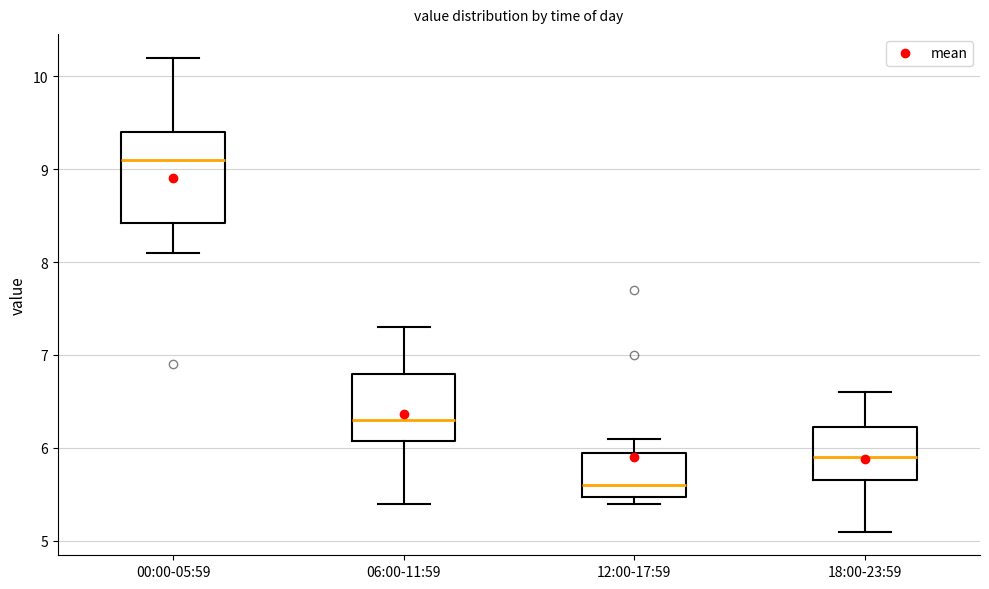

Reading left to right, transcribe this box plot: for each box, give where its median line is, the range the box spans, and where its two whiskers end, as read against the y-axis. The values are not printed on the chart, so give them approximately, as read against the axis.

00:00-05:59: median 9.1, box 8.4 to 9.4, whiskers 8.1 to 10.2
06:00-11:59: median 6.3, box 6.1 to 6.8, whiskers 5.4 to 7.3
12:00-17:59: median 5.6, box 5.5 to 6.0, whiskers 5.4 to 6.1
18:00-23:59: median 5.9, box 5.7 to 6.2, whiskers 5.1 to 6.6